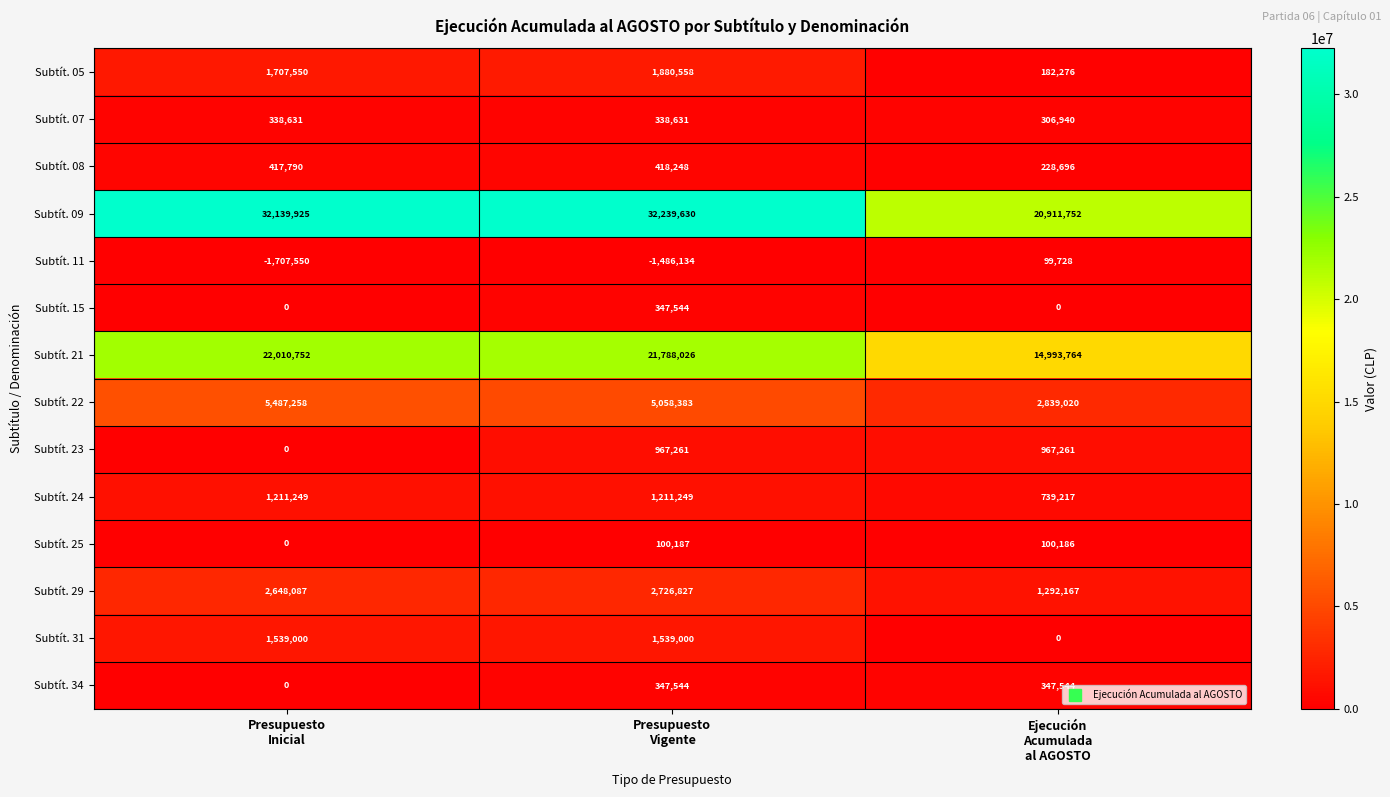

What is the difference between the maximum and minimum values in the Subtít. 23 series?

967261